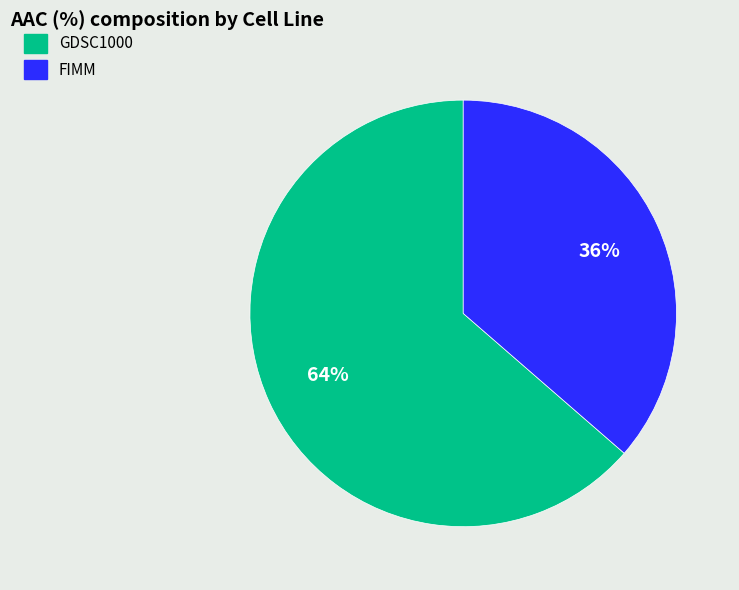

Is it true that GDSC1000 is 64% of the pie?

True